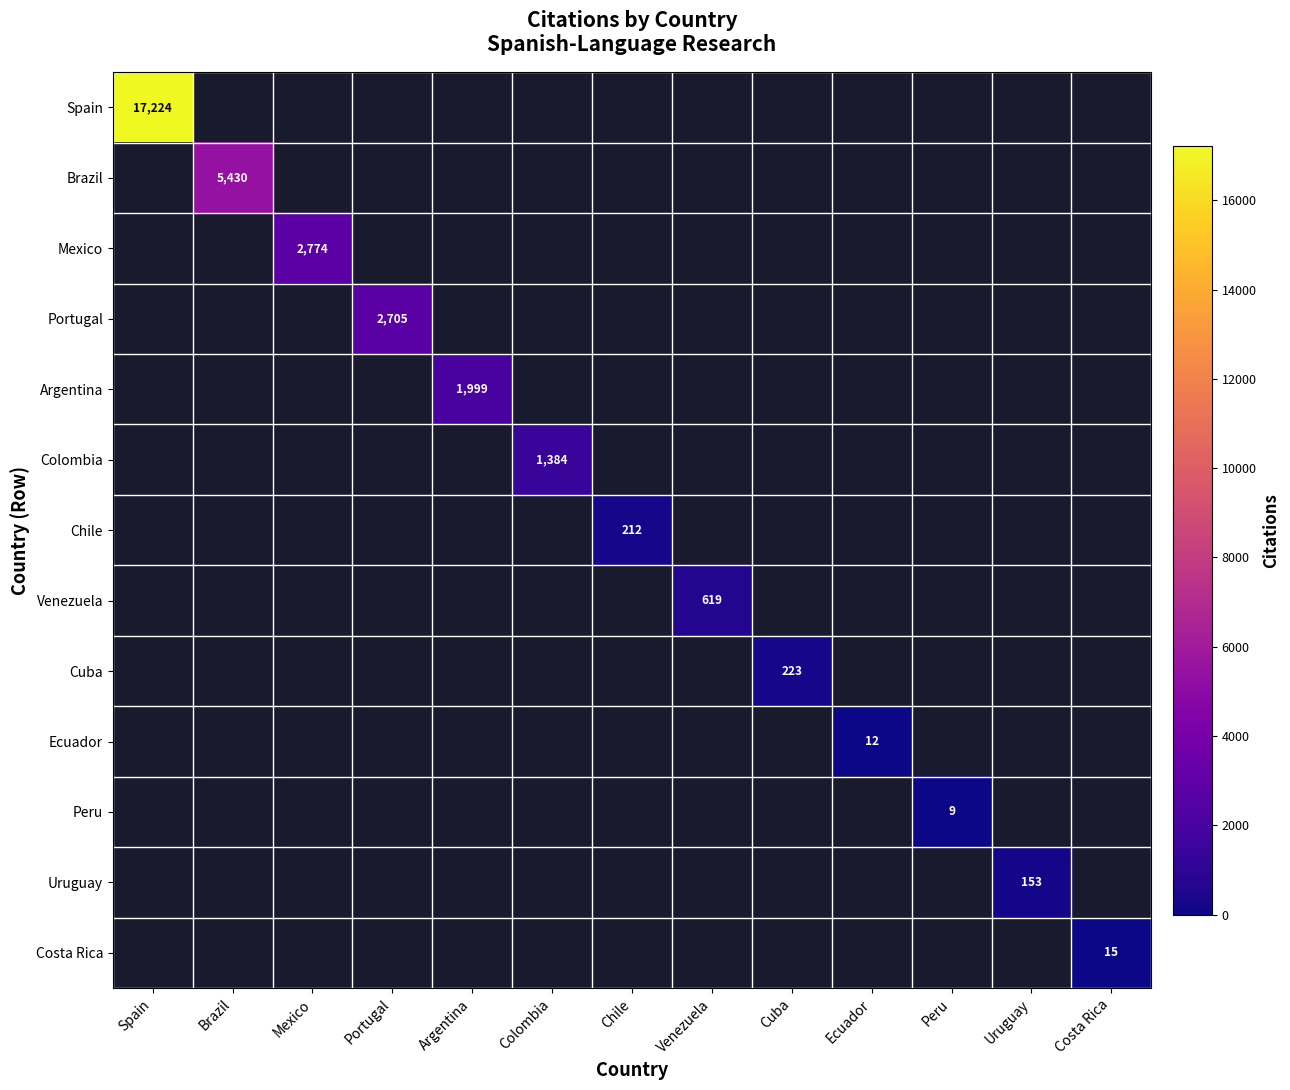

Count the number of data series in this chart.

13